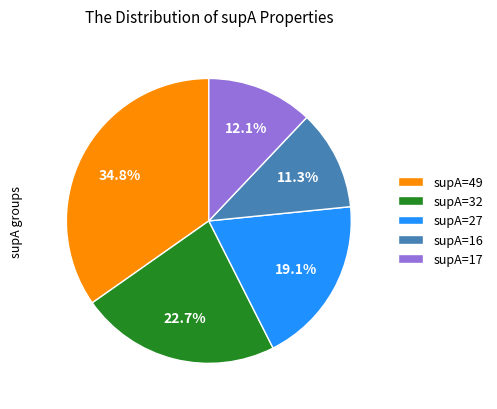

How many slices are in this pie chart?

5